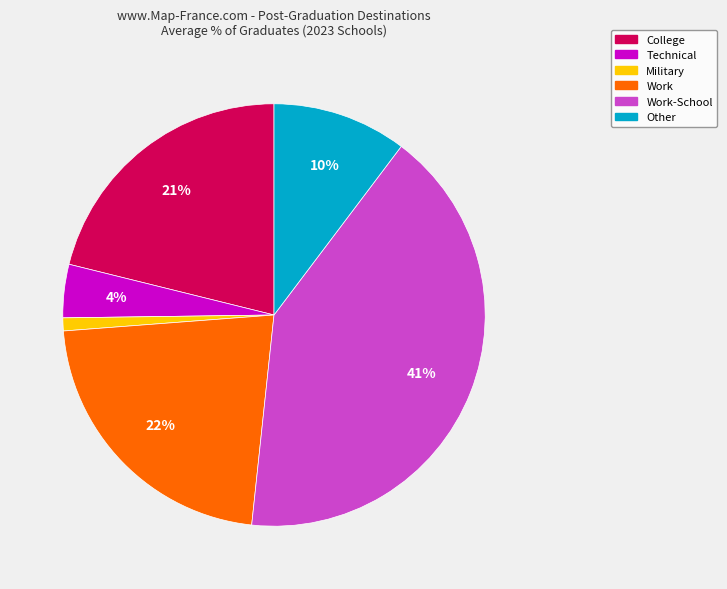

Is there any slice that represents more than half of the pie?

No